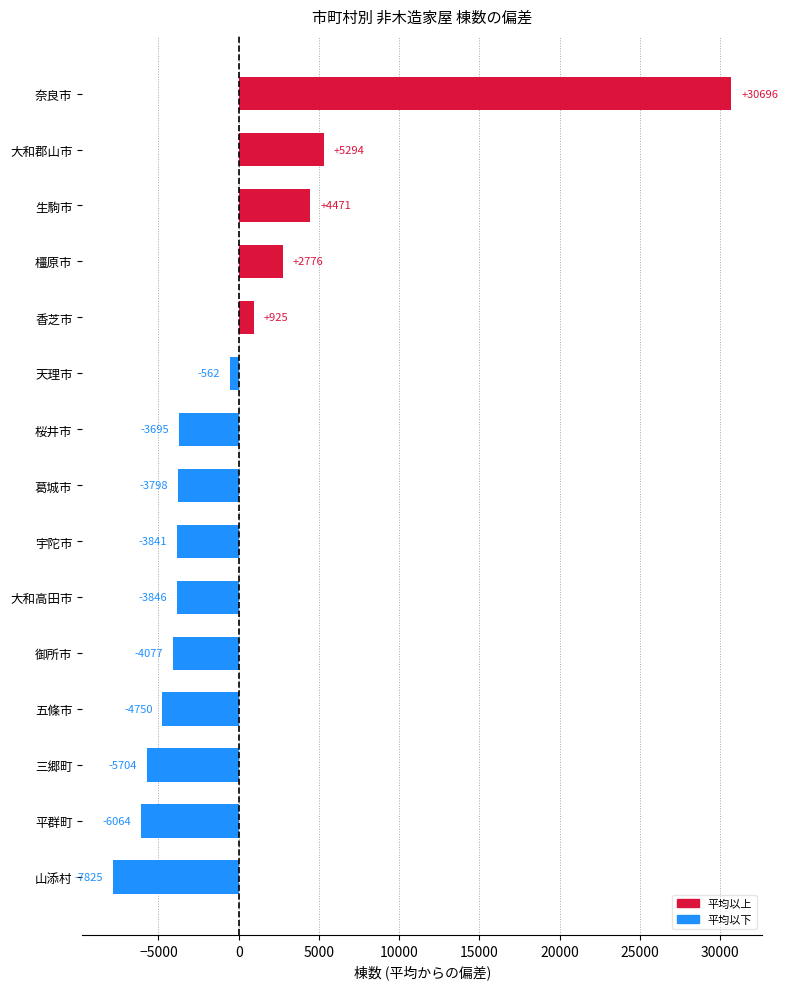

Rank the categories by value from lowest to highest.

山添村, 平群町, 三郷町, 五條市, 御所市, 大和高田市, 宇陀市, 葛城市, 桜井市, 天理市, 香芝市, 橿原市, 生駒市, 大和郡山市, 奈良市